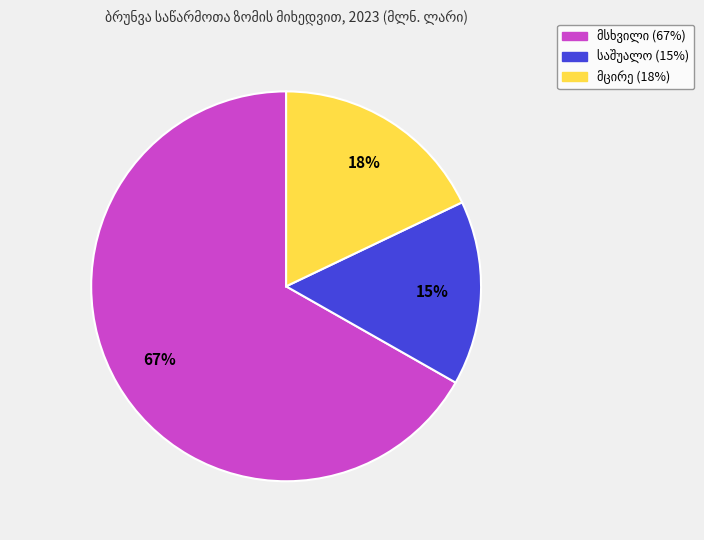

To the nearest percent, what is the average slice percentage?

33%